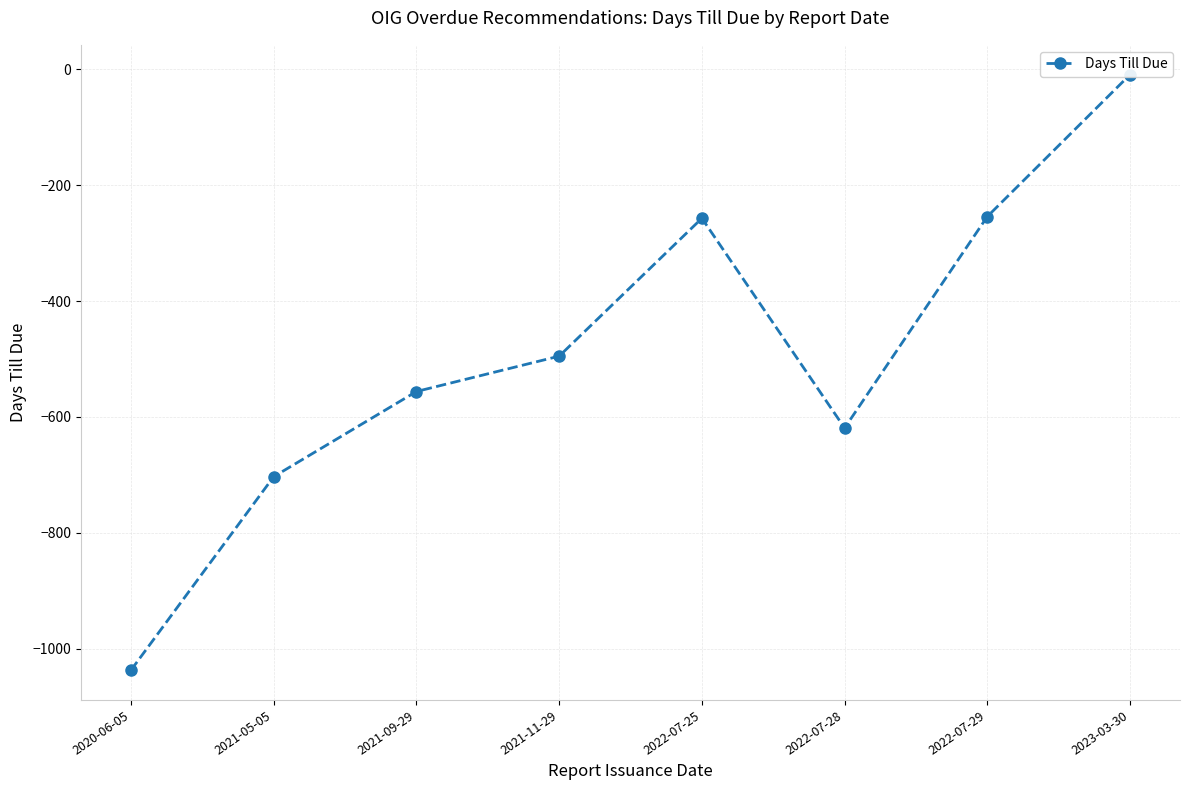

The value at 2022-07-29 is -377. True or false?

False